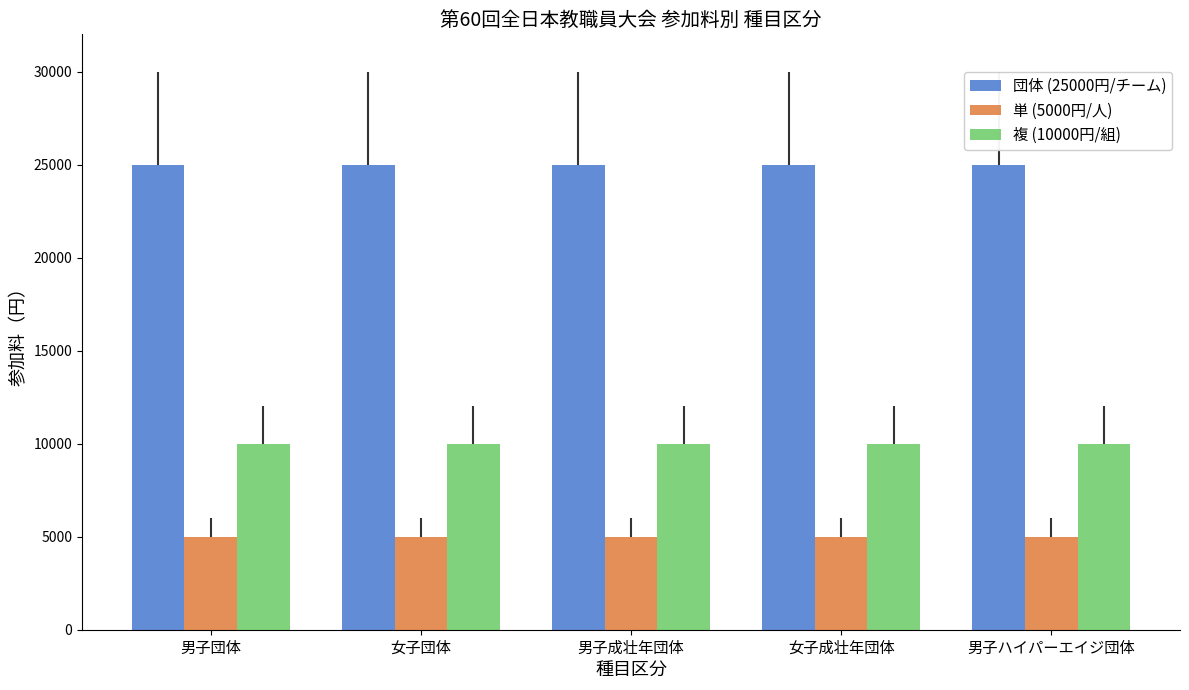

What position from the right is 男子ハイパーエイジ団体?

1